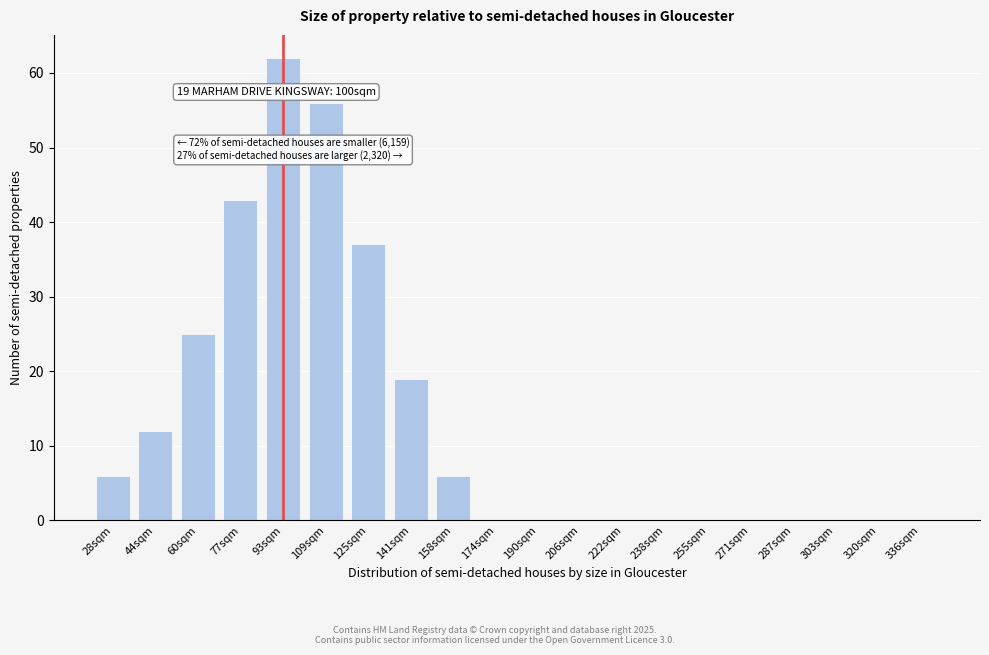

Reading left to right, list all the values displayed in this chart.

28sqm=6	44sqm=12	60sqm=25	77sqm=43	93sqm=62	109sqm=56	125sqm=37	141sqm=19	158sqm=6	174sqm=0	190sqm=0	206sqm=0	222sqm=0	238sqm=0	255sqm=0	271sqm=0	287sqm=0	303sqm=0	320sqm=0	336sqm=0